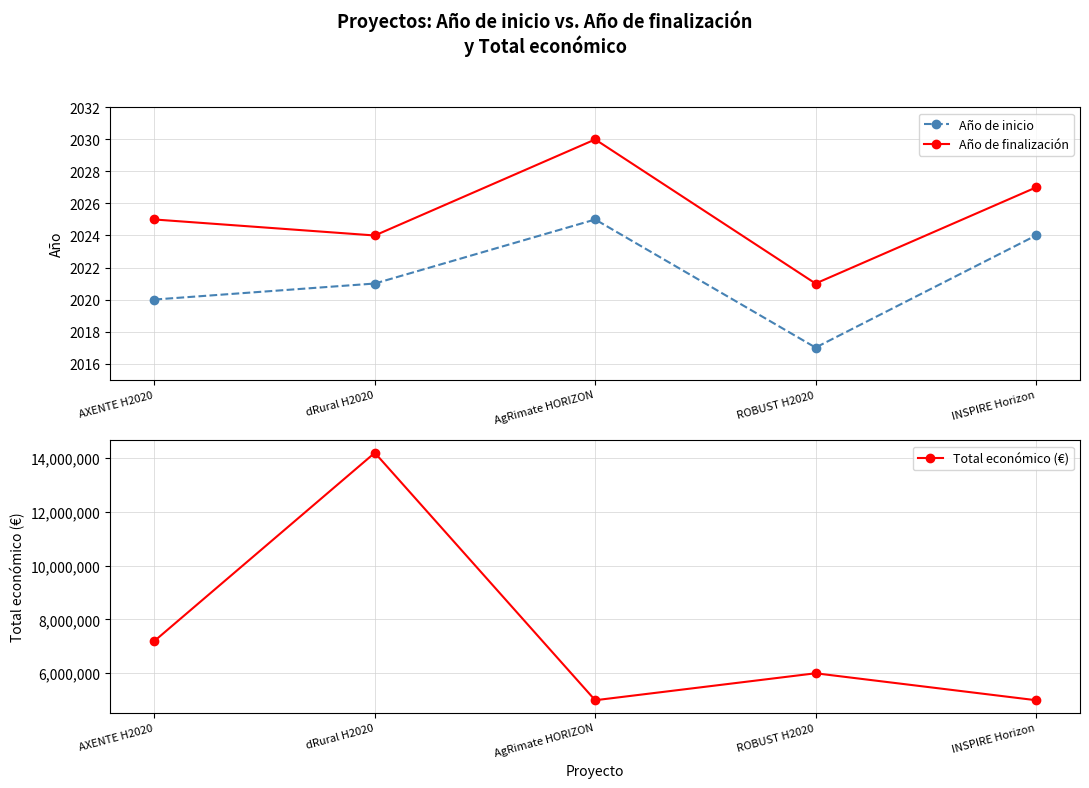

Does the chart have visible grid lines?

Yes